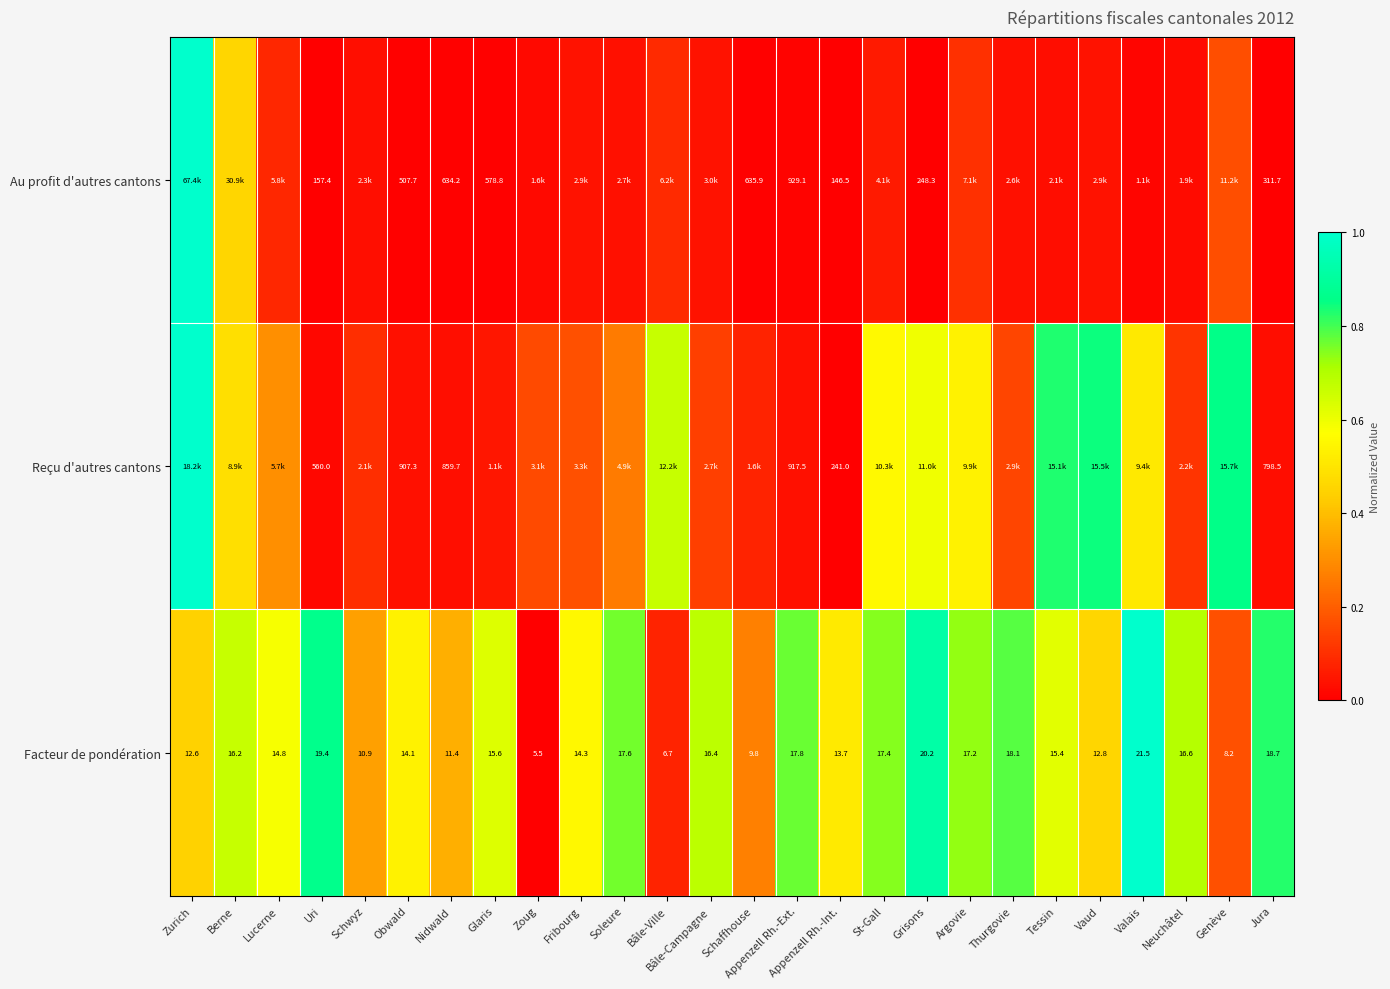

List the labels in order of Facteur de pondération value, largest first.

Valais, Grisons, Uri, Jura, Thurgovie, Appenzell Rh.-Ext., Soleure, St-Gall, Argovie, Neuchâtel, Bâle-Campagne, Berne, Glaris, Tessin, Lucerne, Fribourg, Obwald, Appenzell Rh.-Int., Vaud, Zurich, Nidwald, Schwyz, Schaffhouse, Genève, Bâle-Ville, Zoug